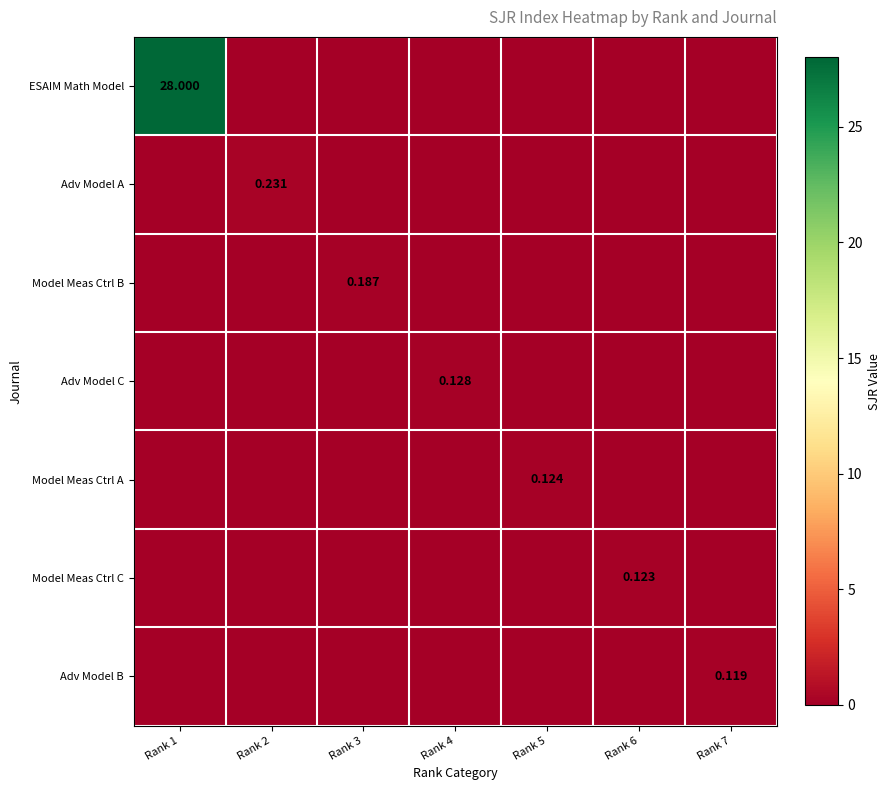

Which series changed the most between Rank 3 and Rank 6?

Model Meas Ctrl B